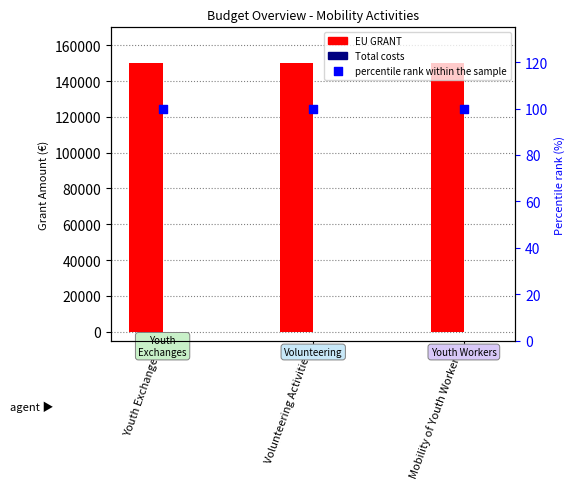

What are all the series names shown in the legend?

EU GRANT, Total costs, percentile rank within the sample